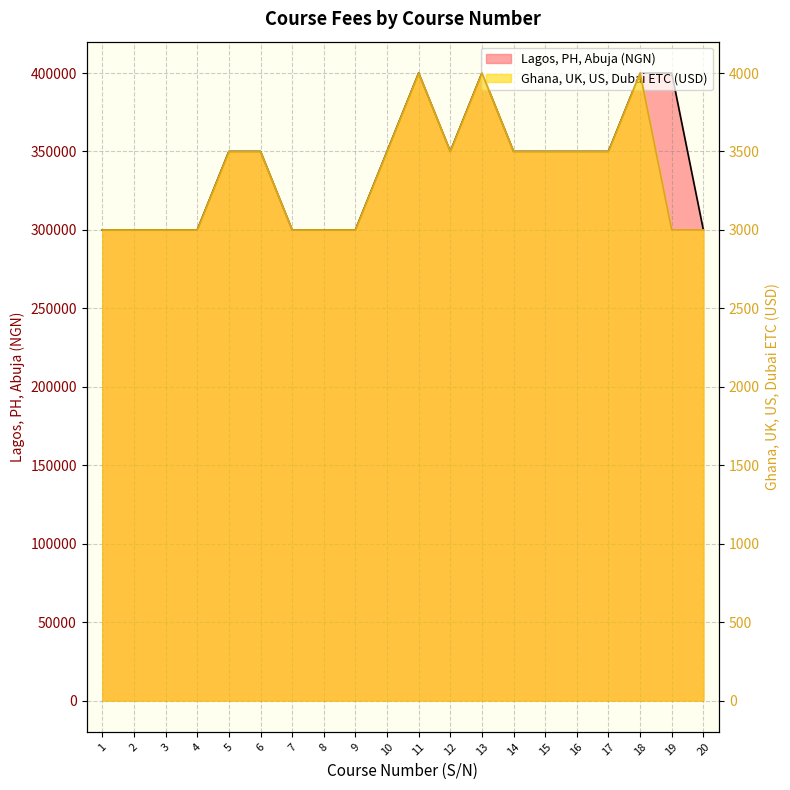

Rank the series by their average value, from lowest to highest.

Ghana, UK, US, Dubai ETC (USD), Lagos, PH, Abuja (NGN)